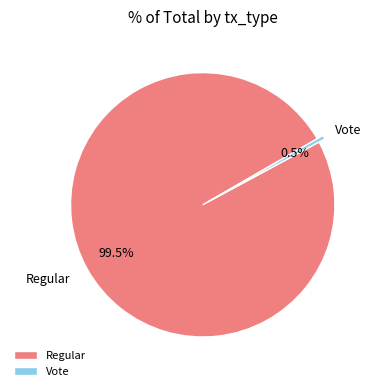

Do Regular and Vote together represent more than half of the pie?

Yes